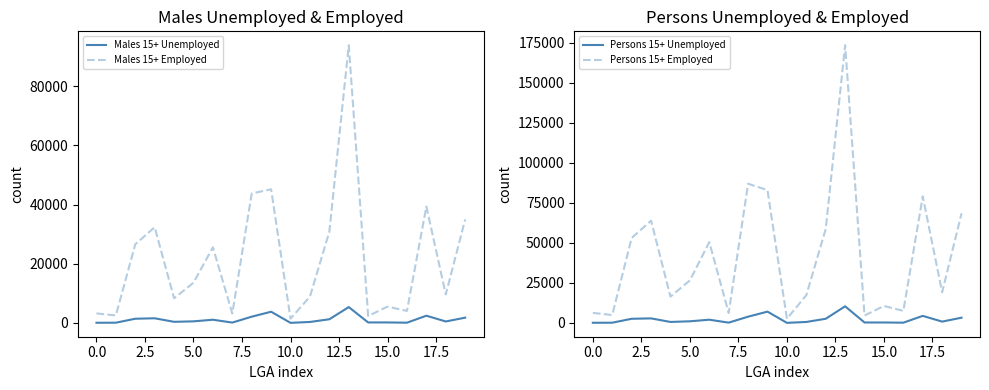

How many interior local peaks does the Males 15+ Unemployed series have?

5